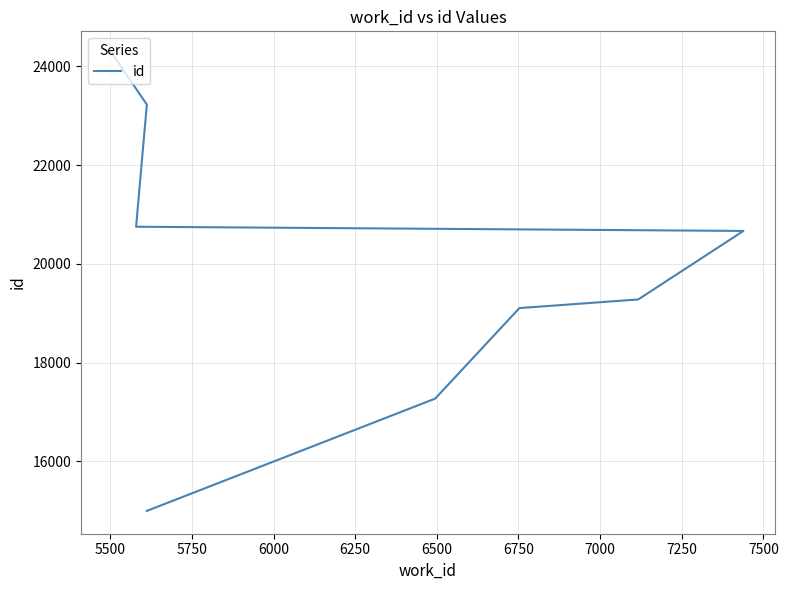

The chart shows a value of 33857 at 6500. True or false?

False